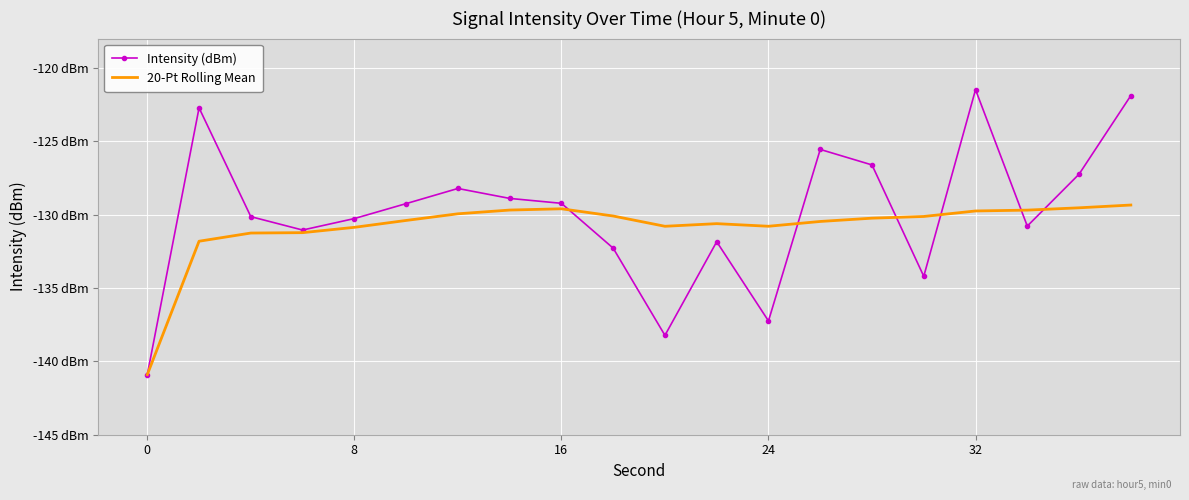

Which series has the largest total across all categories?

Intensity (dBm)